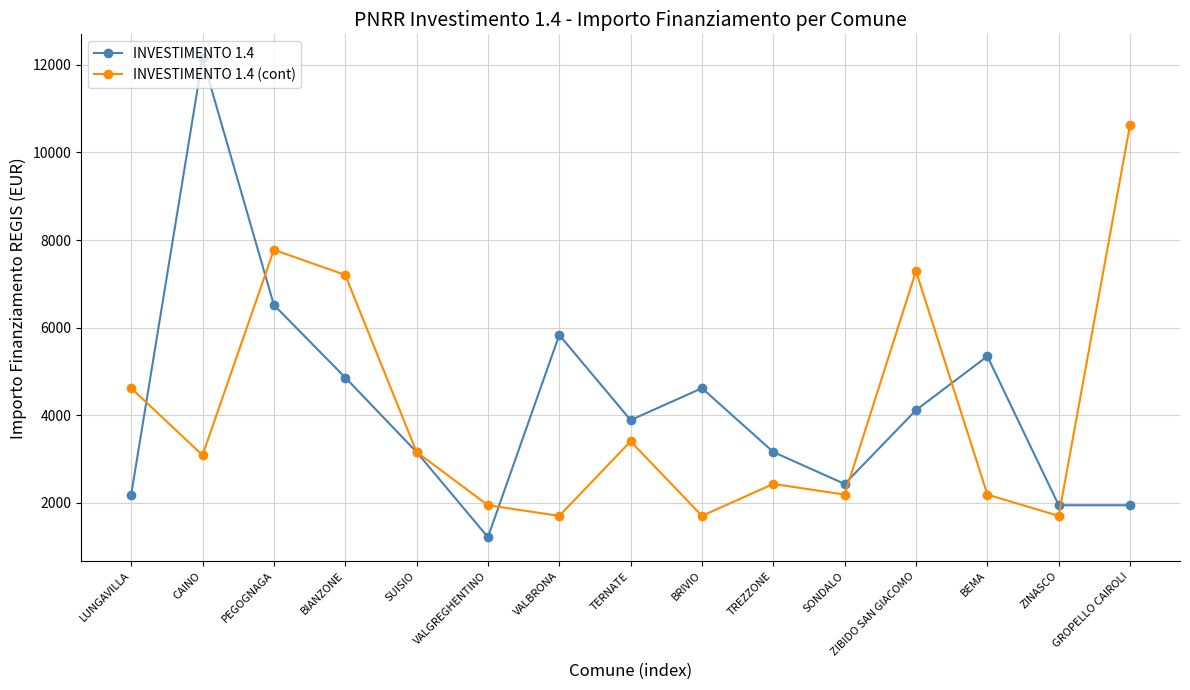

What is the maximum value shown in the chart?

12150